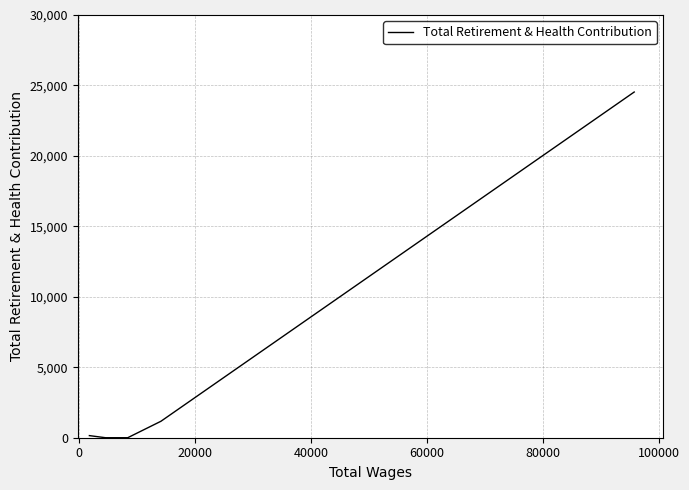

What is the label of the 2nd point from the right?

60000